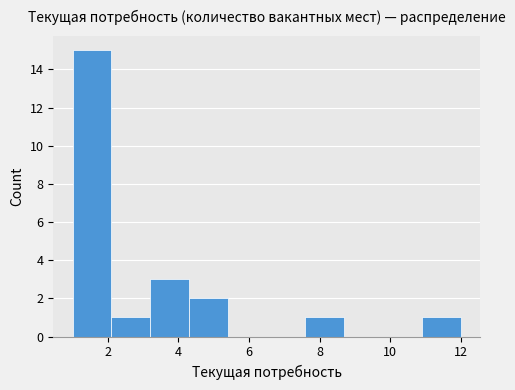

How tall is the bar that spans 2.1 to 3.2 on the x-axis? Neither the bar edges nor the heights are printed on the chart, so give them approximately, as read against the axes.

1